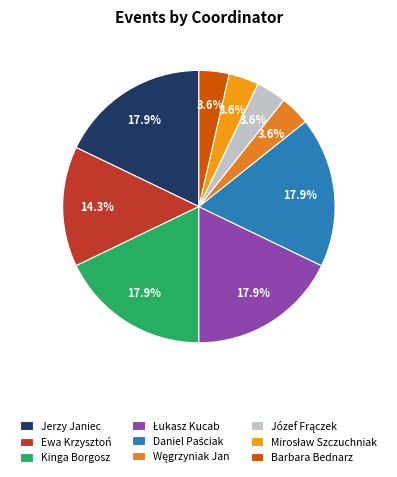

Is it true that Józef Frączek is 4% of the pie?

True